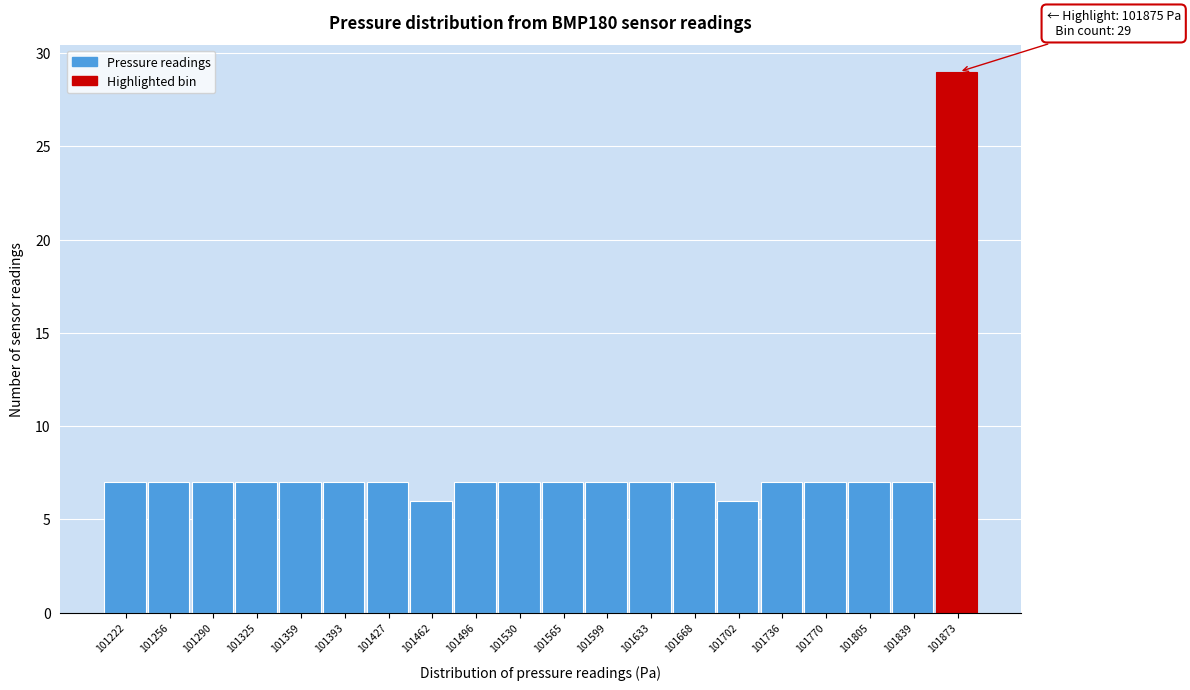

Over which range of the x-axis is the bar tallest?

101855 to 101890